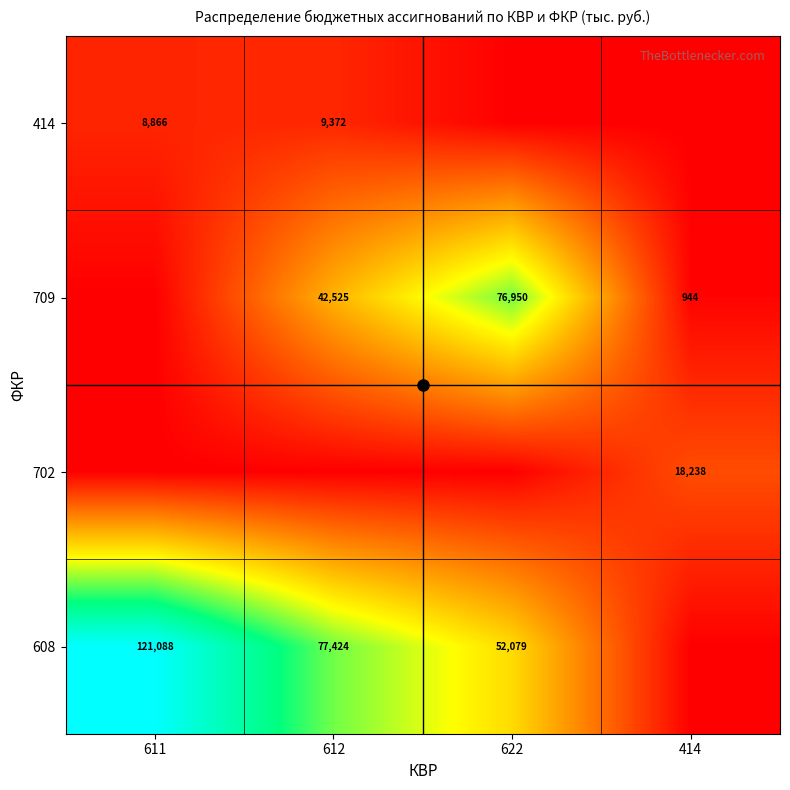

Which series has the largest range (max minus min)?

608